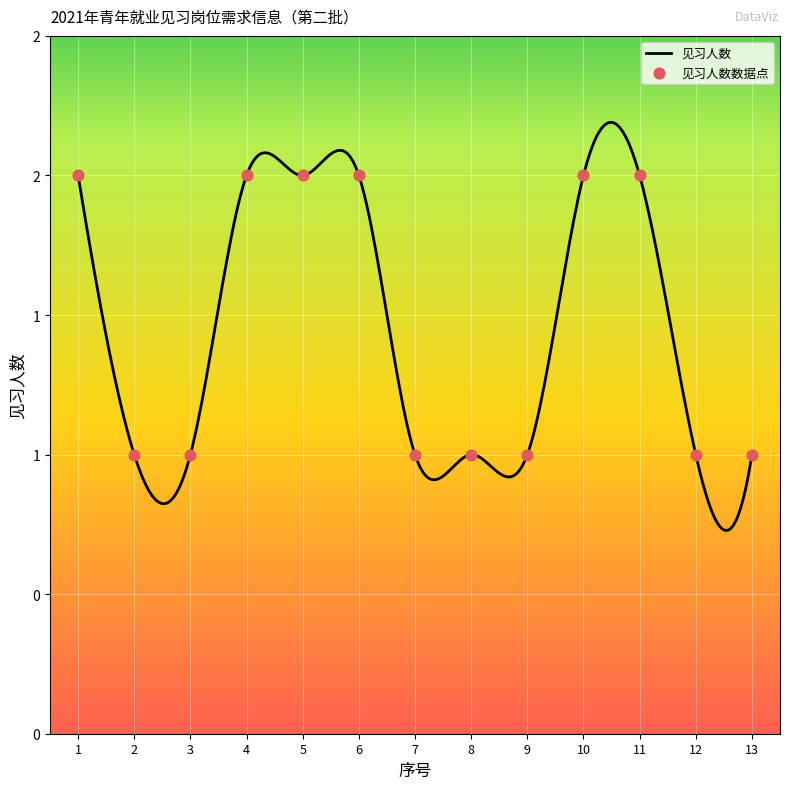

What is the ratio of the value at 10 to the value at 7?

2.0